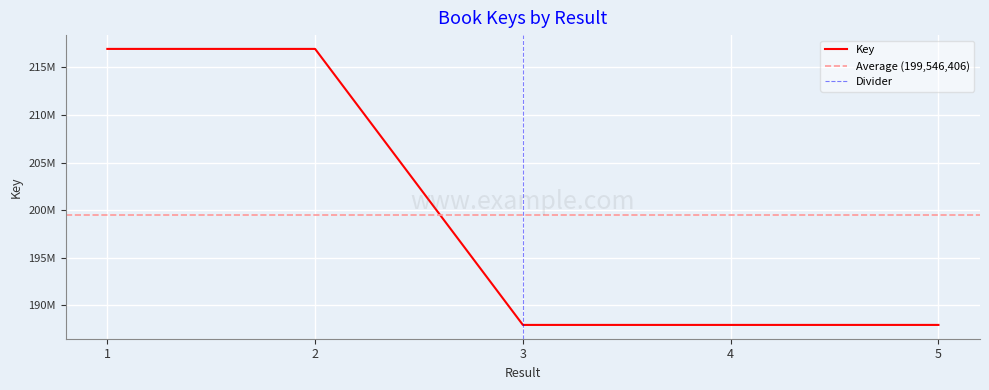

Reading right to left, list all the values displayed in this chart.

5=187948145	4=187947997	3=187947882	2=216944091	1=216943913